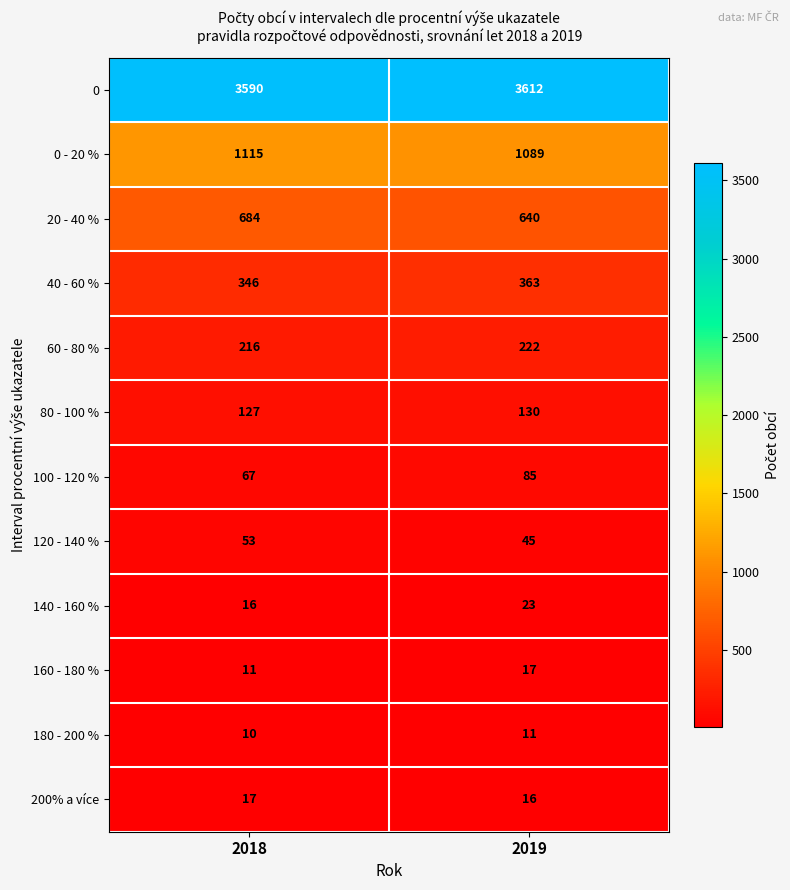

Which series has the widest spread of values?

20 - 40 %